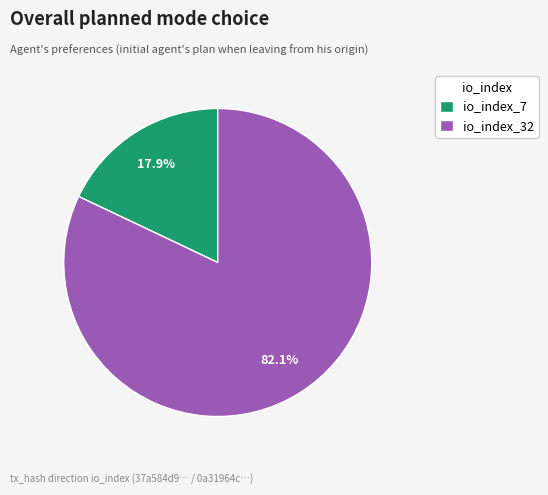

Rank the categories by value from highest to lowest.

io_index_32, io_index_7